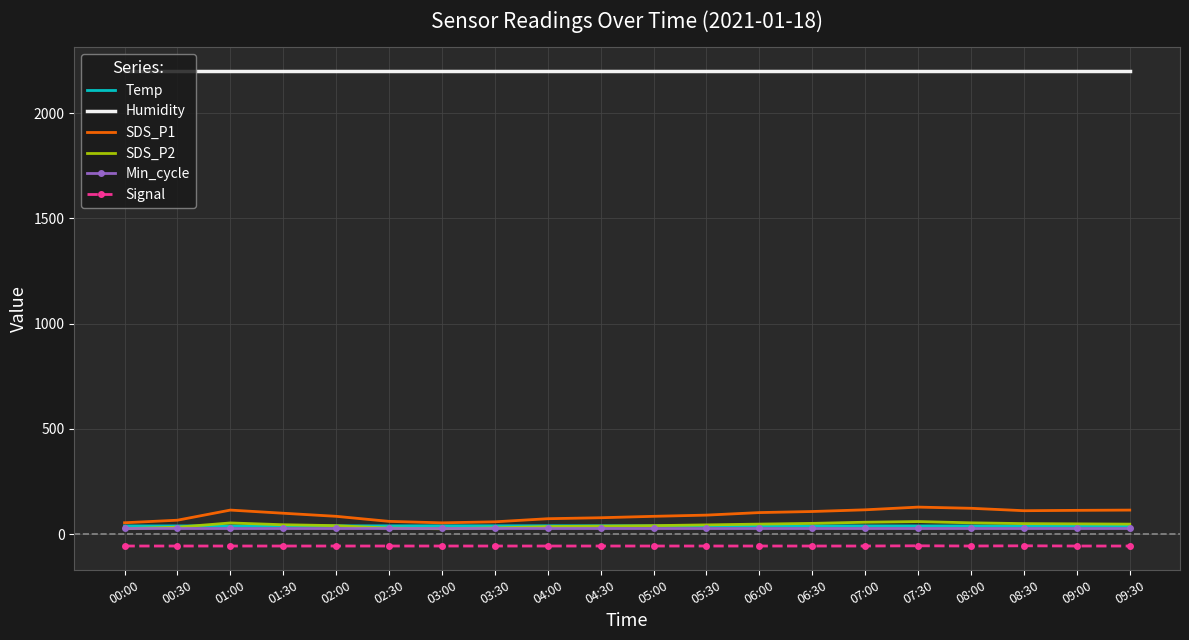

Read the Signal value at 06:30.

-57.0